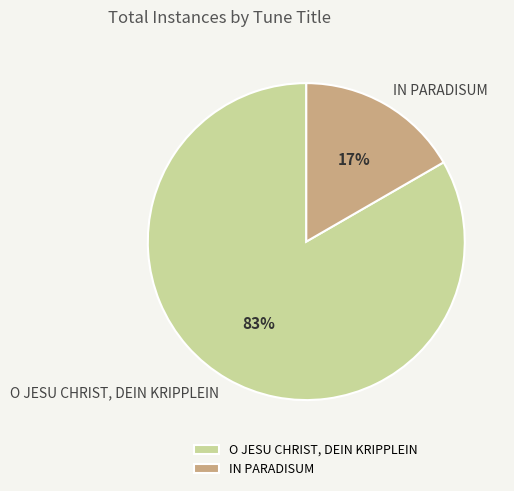

What percentage is the O JESU CHRIST, DEIN KRIPPLEIN slice, to the nearest percent?

83%